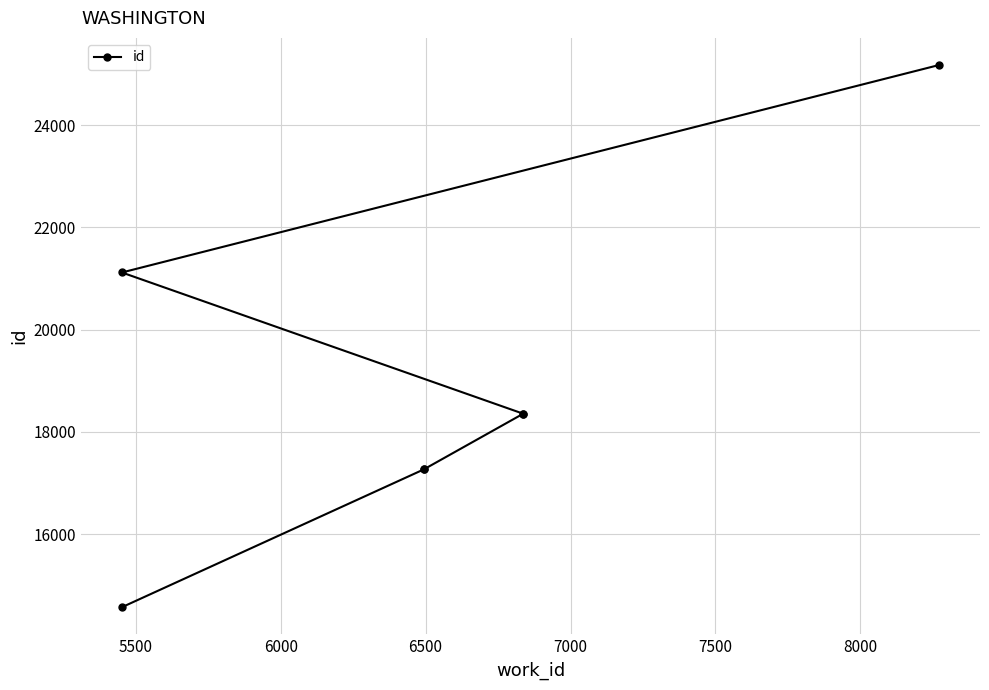

What is the difference between the values at 6500 and 7500?

2763